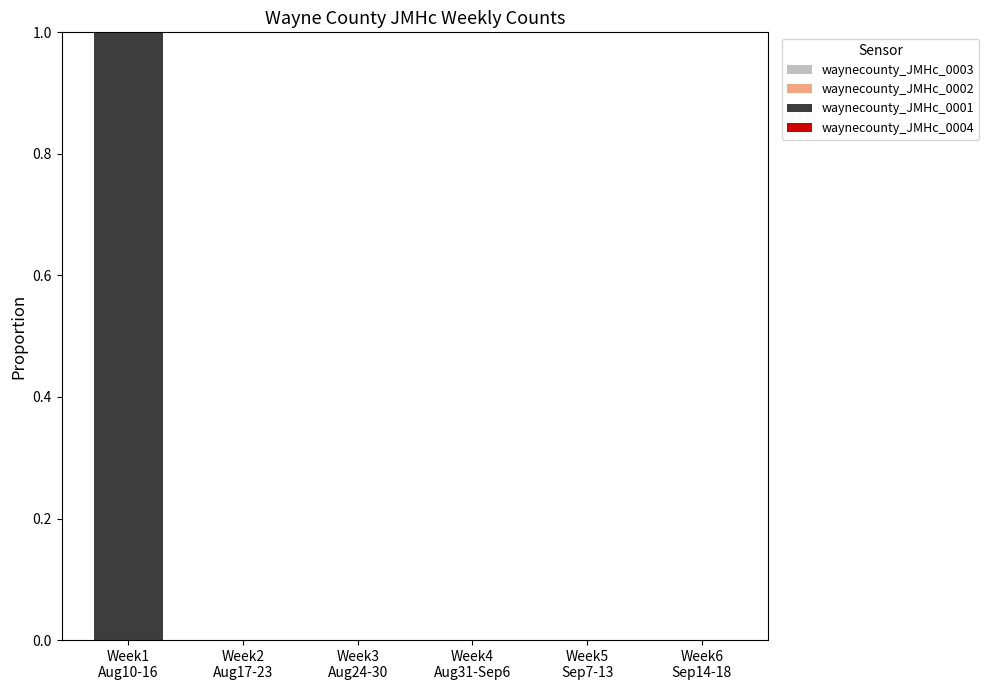

Count the number of categories in the chart.

6